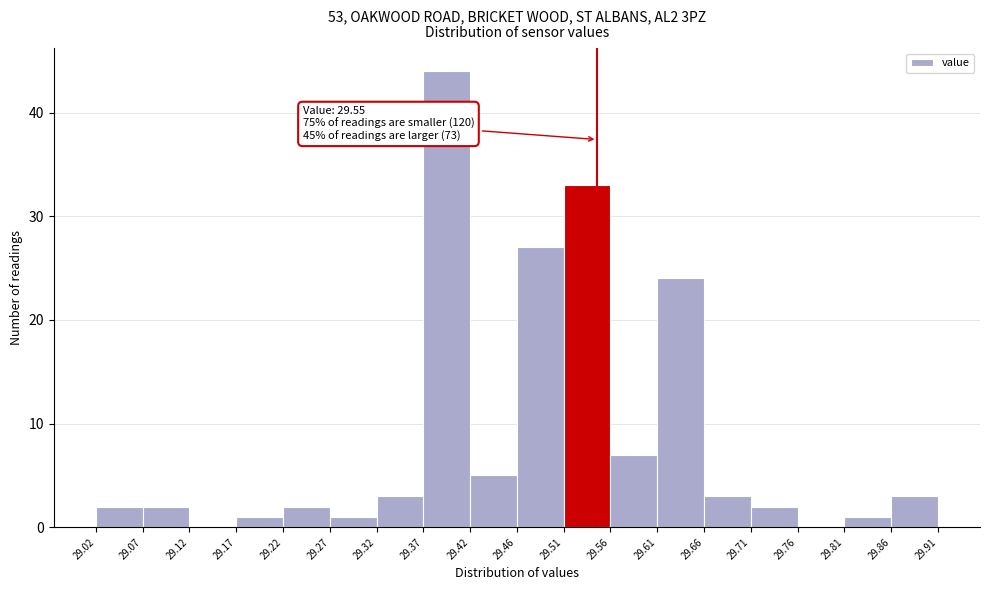

Over which range of the x-axis is the bar tallest?

29.37 to 29.42